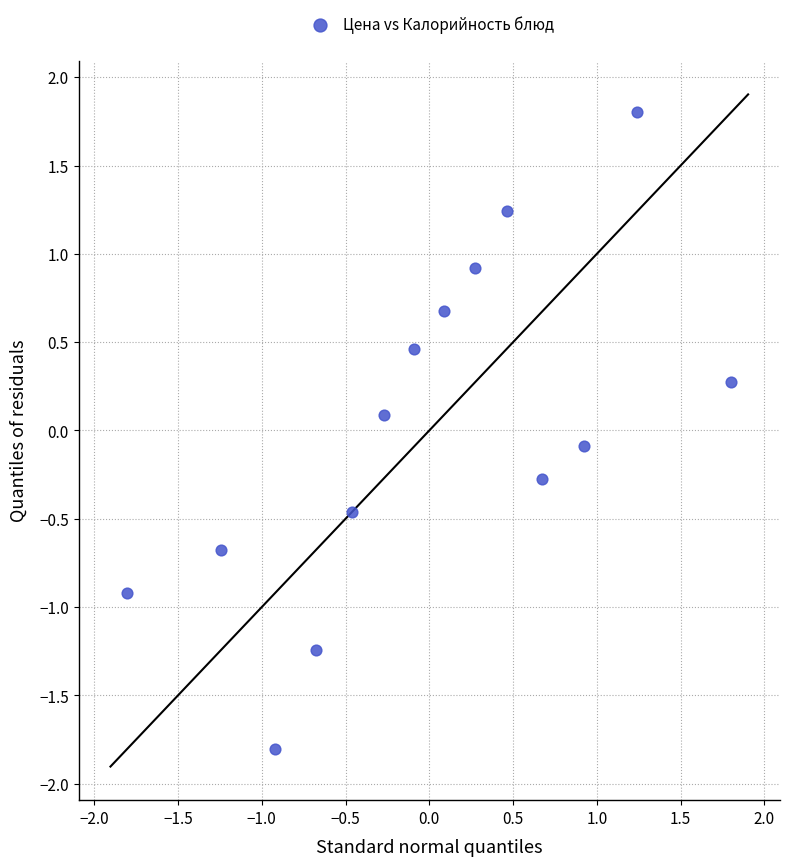

What is the range of Y values (max minus min)?

3.6